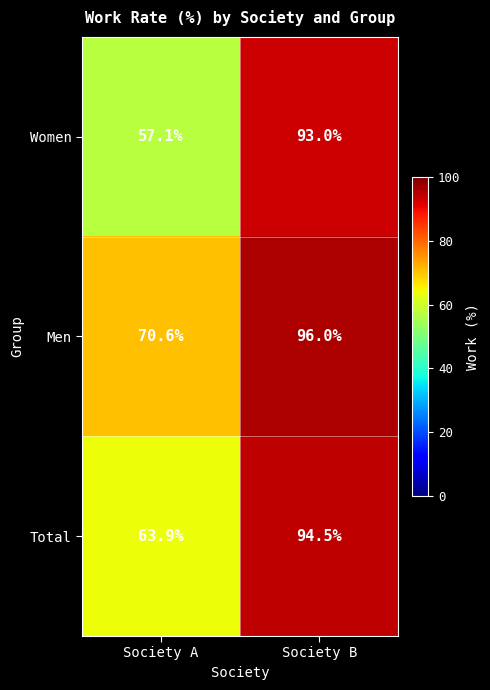

Which series has the largest total across all categories?

Men